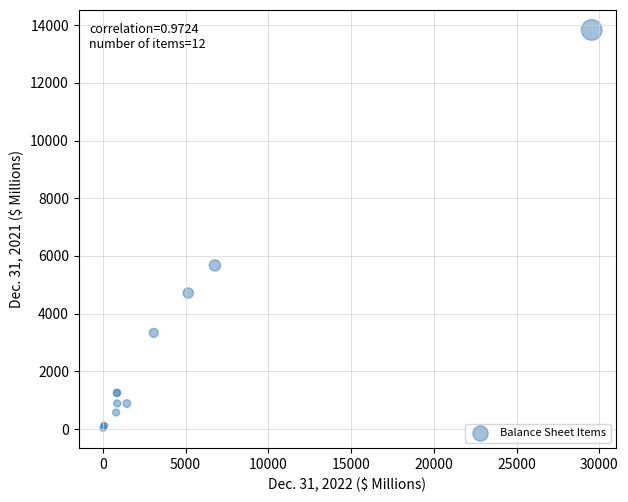

What Y value in the scatter plot is closest to 6934?

5671.9